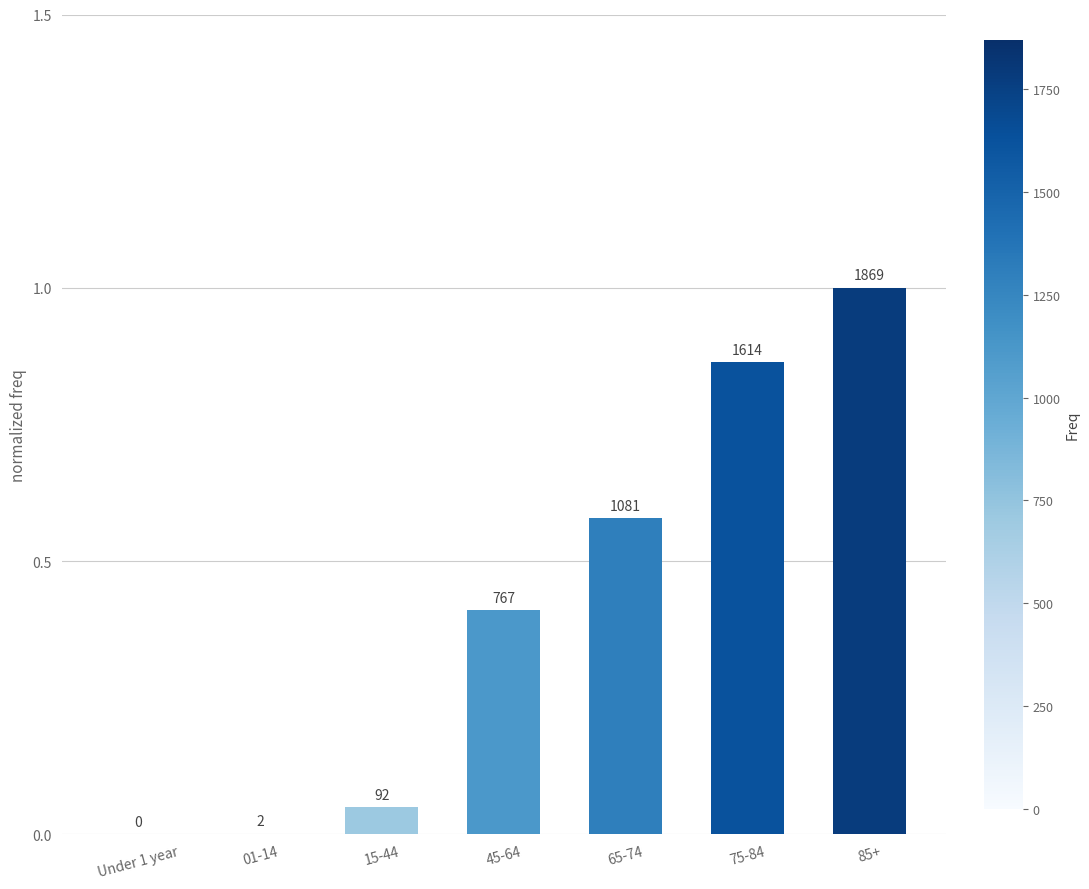

True or false: the data shows 0.1 at 15-44.

False